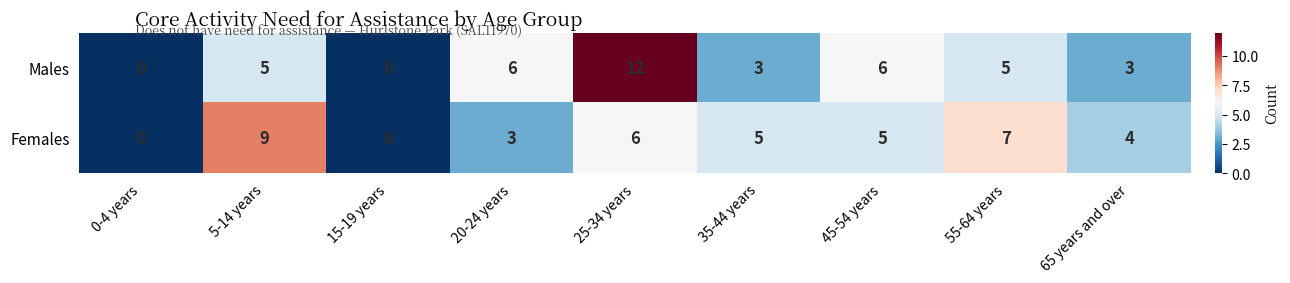

How many series are shown in this chart?

2